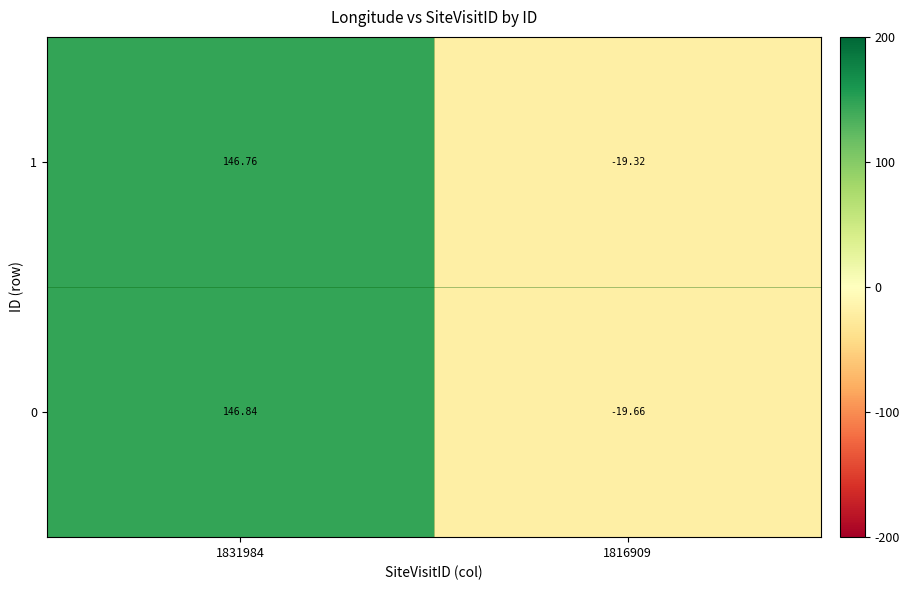

How many data points does each series have?

2